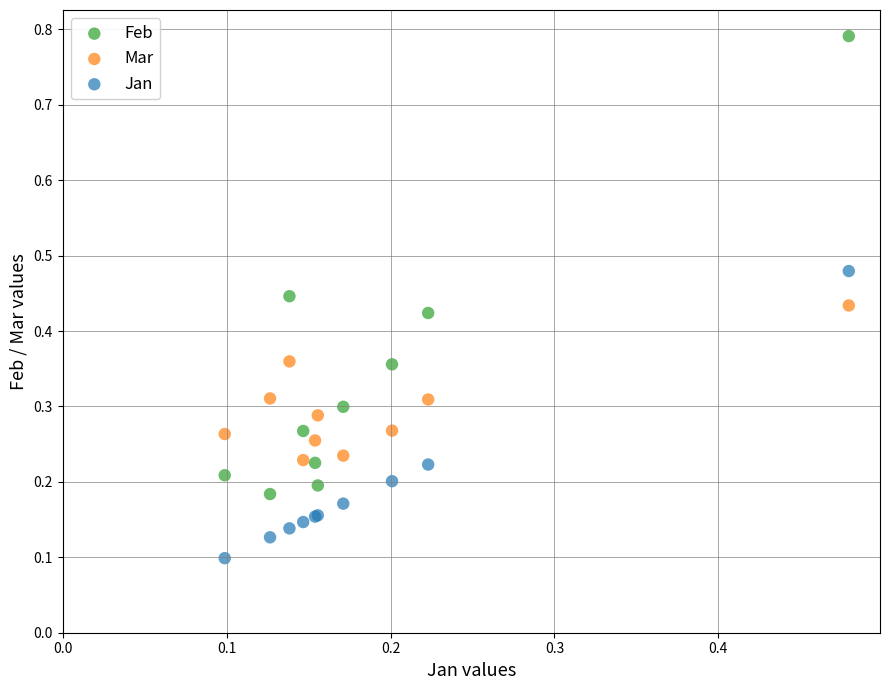

What are all the series names shown in the legend?

Feb, Mar, Jan